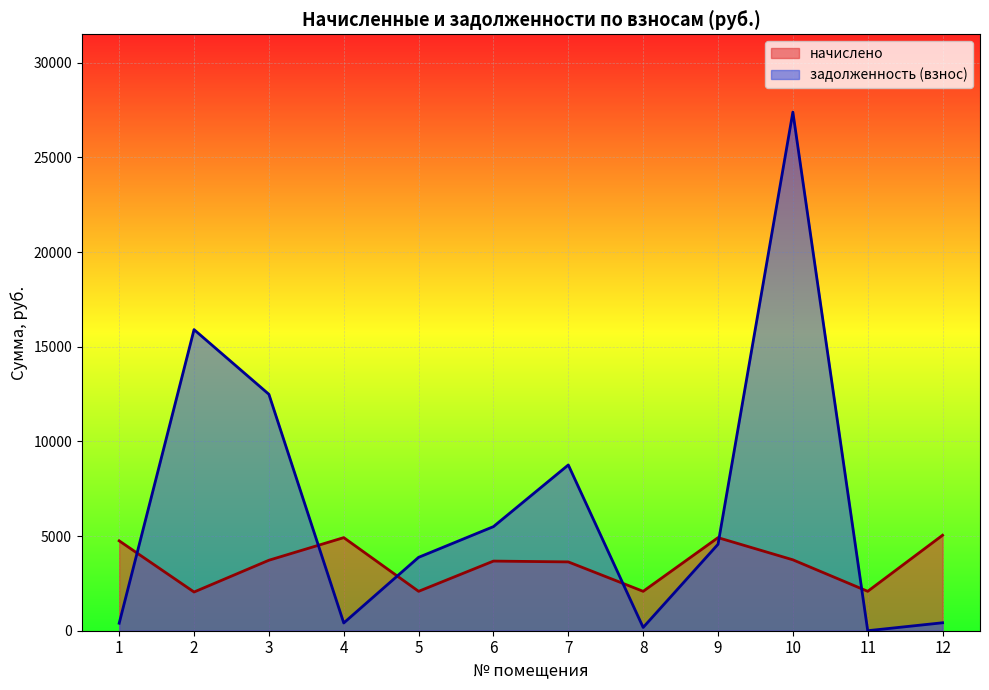

Between which two adjacent categories do задолженность (взнос) and начислено first intersect?

1 and 2